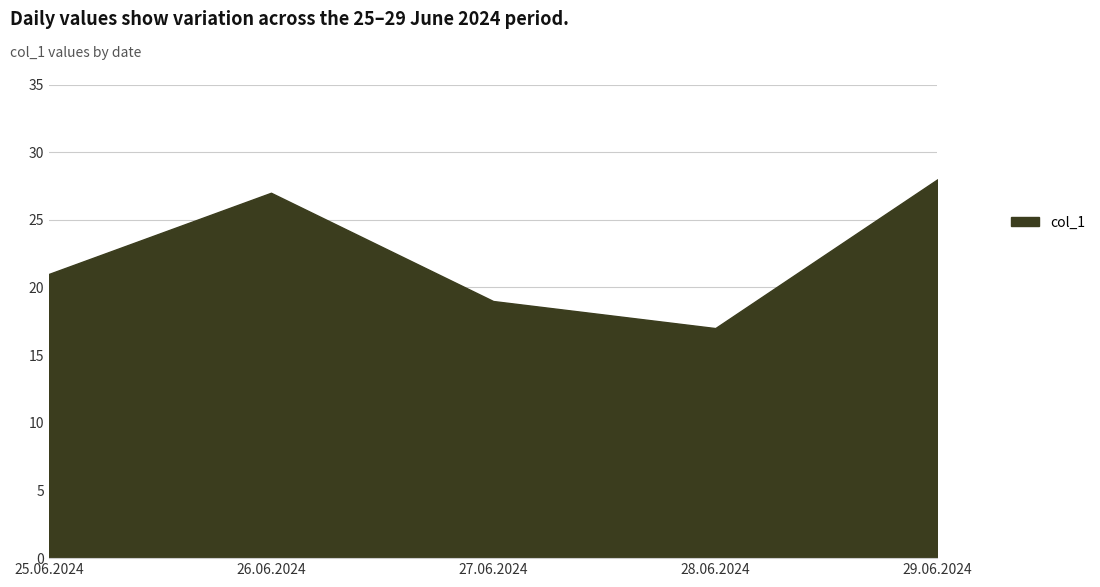

The chart shows a value of 8 at 26.06.2024. True or false?

False